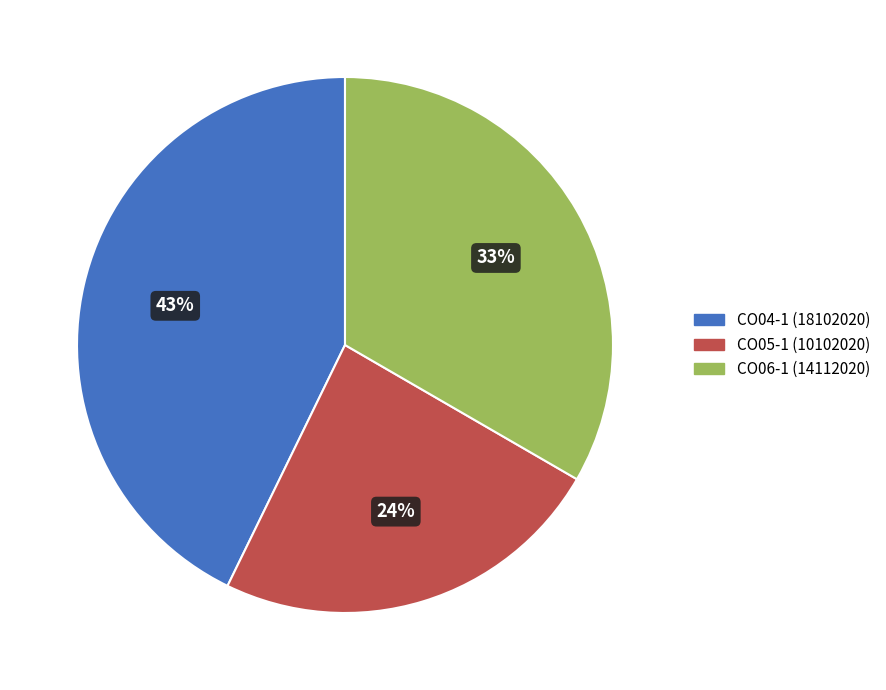

Is it true that CO05-1 is 24% of the pie?

True